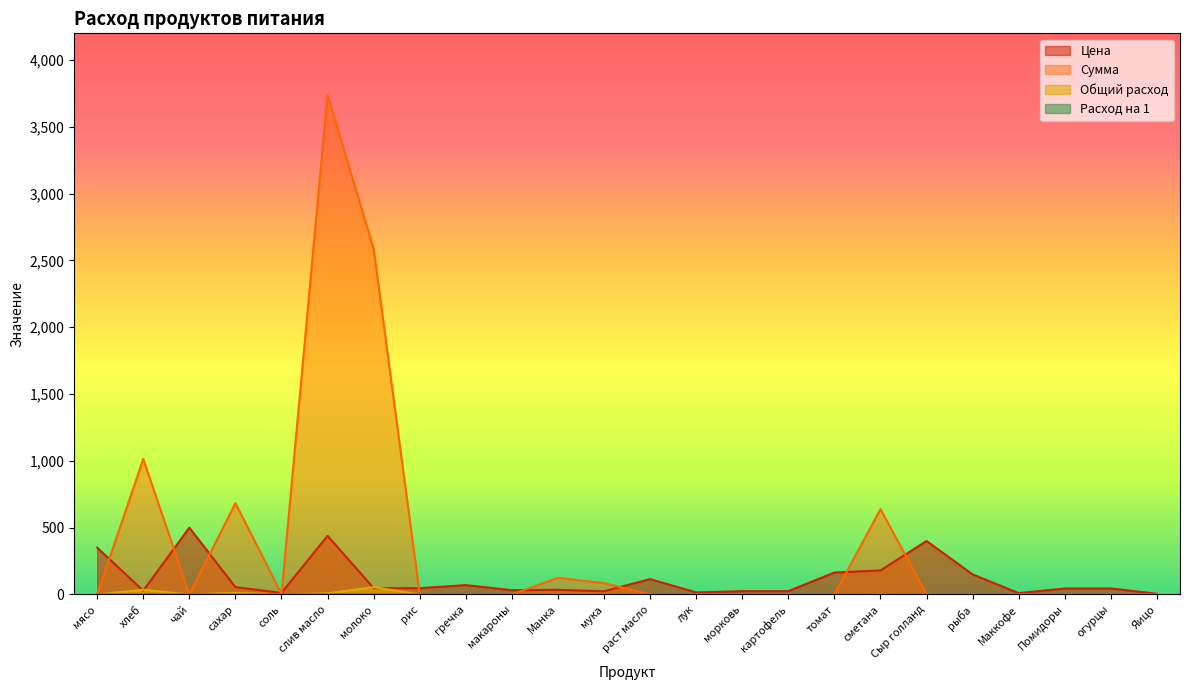

How many series are shown in this chart?

4